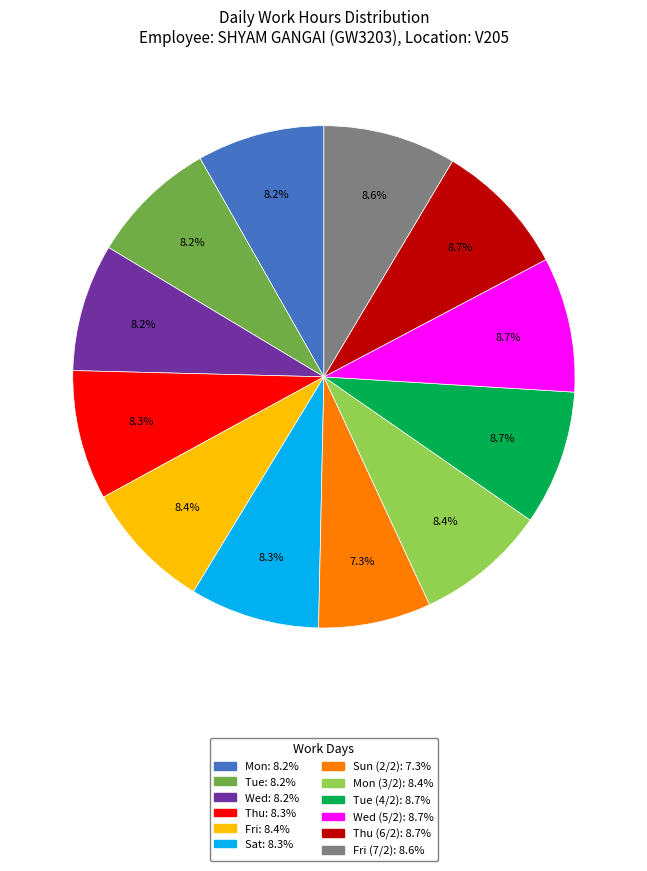

Is there a majority slice in this chart?

No